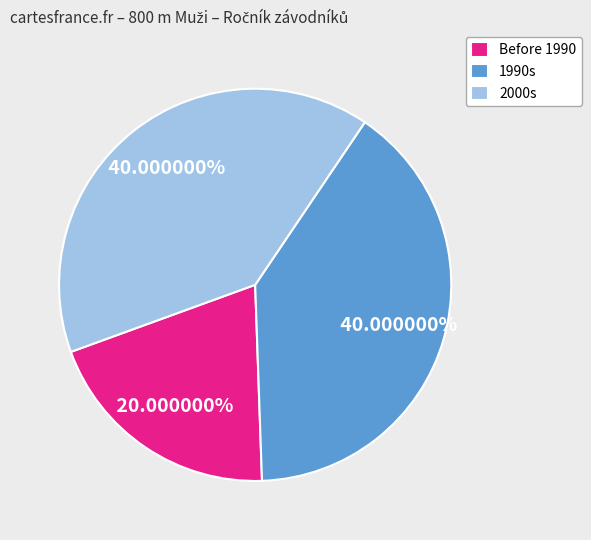

What is the ratio of the value at 1990s to the value at 2000s?

1.0